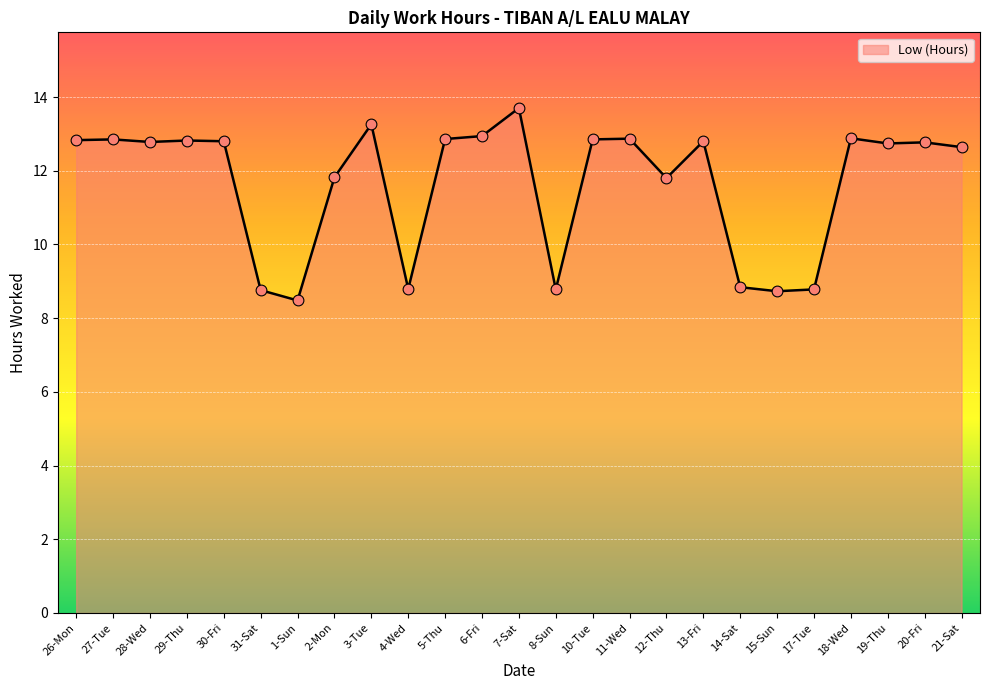

What is the ratio of the value at 20-Fri to the value at 17-Tue?

1.5